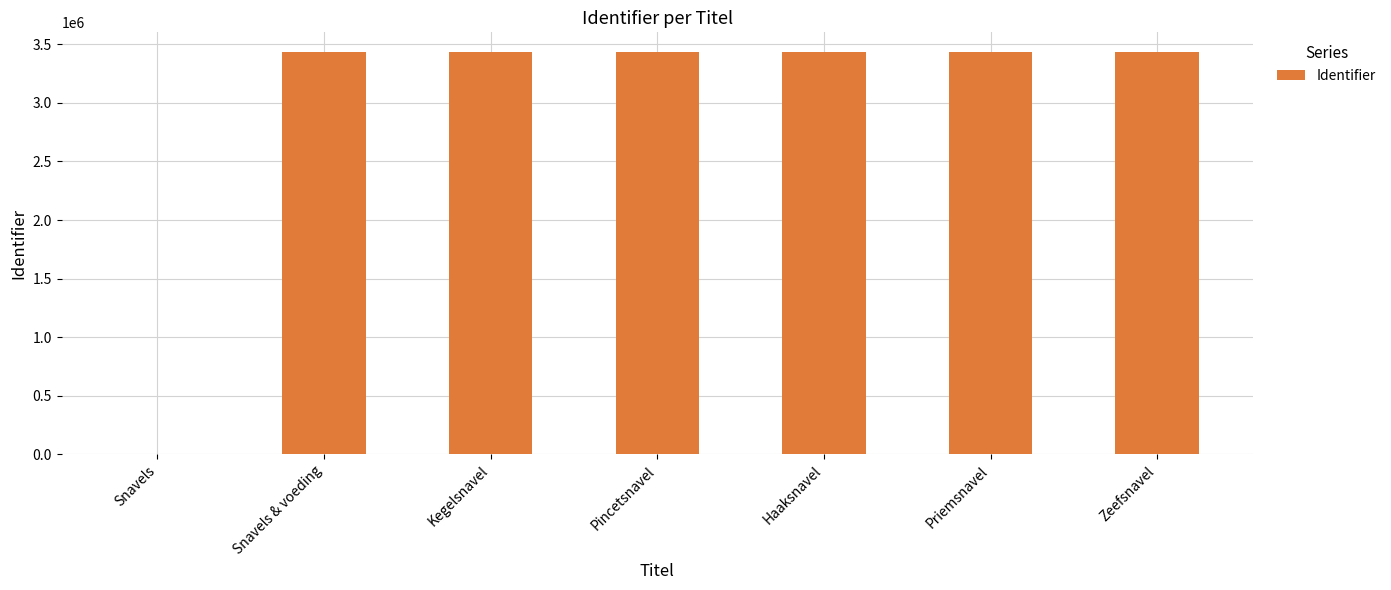

True or false: the data shows 3430277 at Pincetsnavel.

True